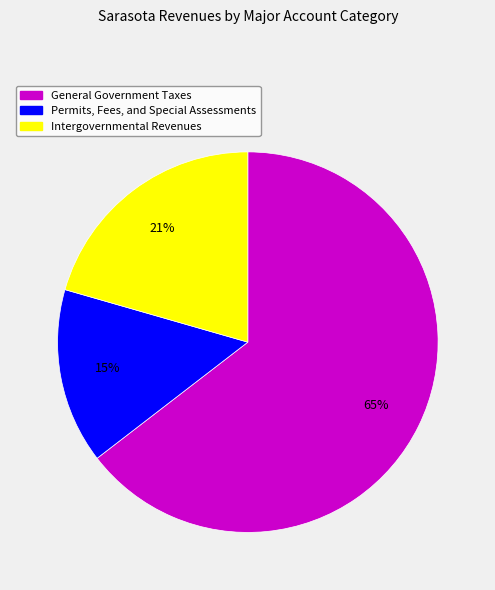

To the nearest percent, what is the average slice percentage?

33%